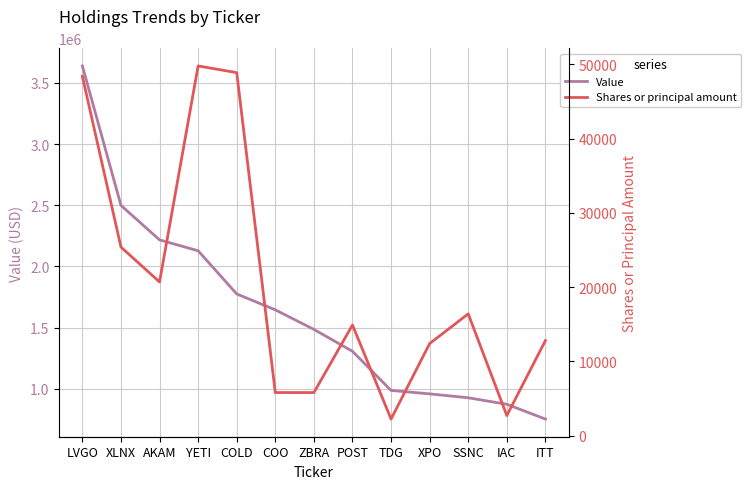

What is the value of the Value point at the 9th from the left?

986000